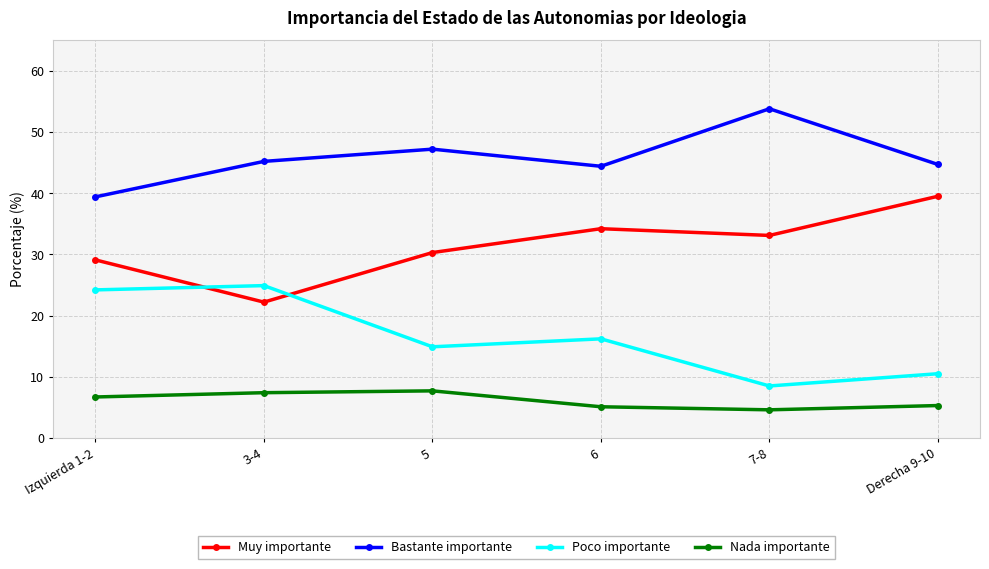

What is the label of the 4th point from the left?

6